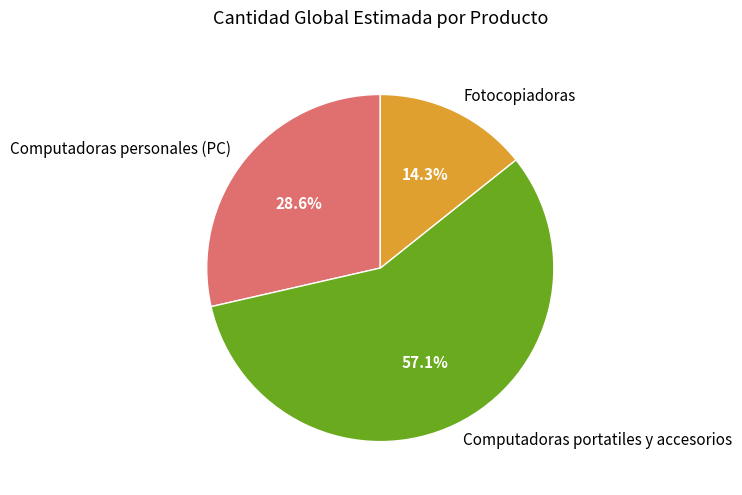

Combined, do Fotocopiadoras and Computadoras personales (PC) account for over 50%?

No